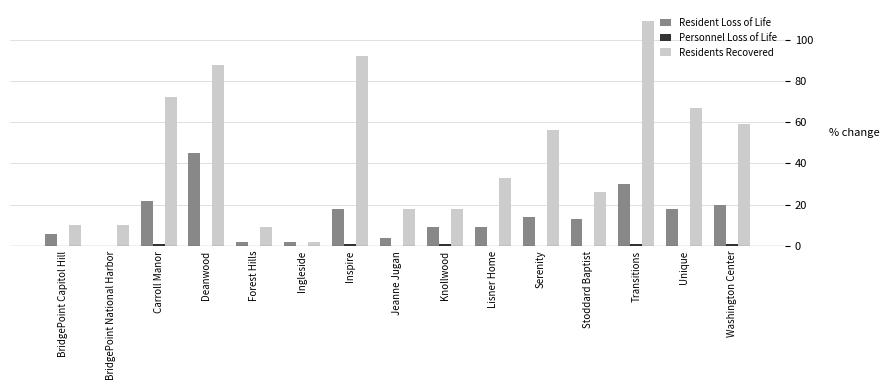

Is it true that Residents Recovered equals 21 at Carroll Manor?

False